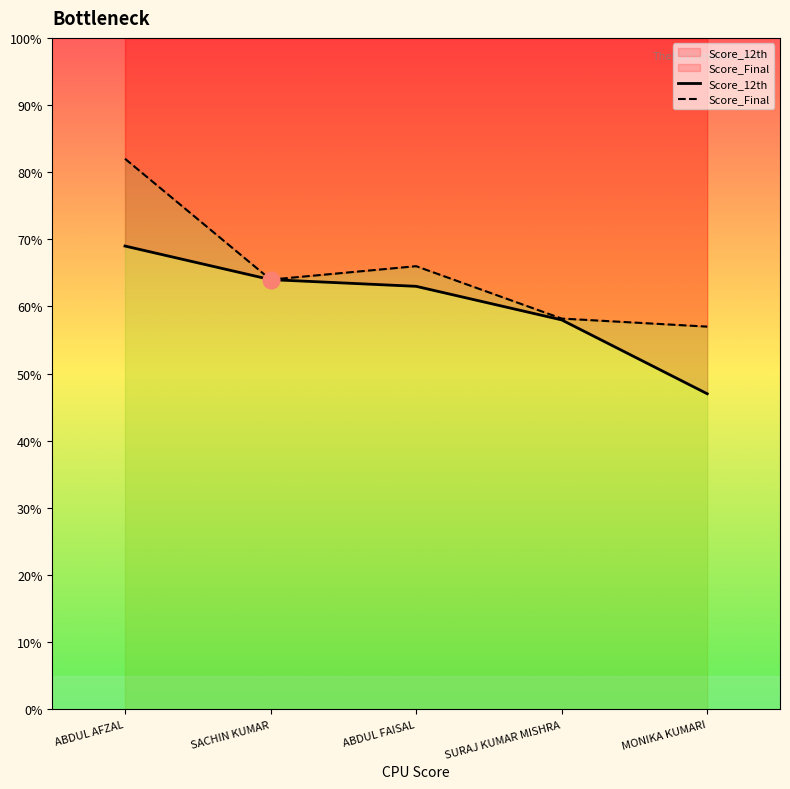

How many data points in Score_Final are less than 64?

2